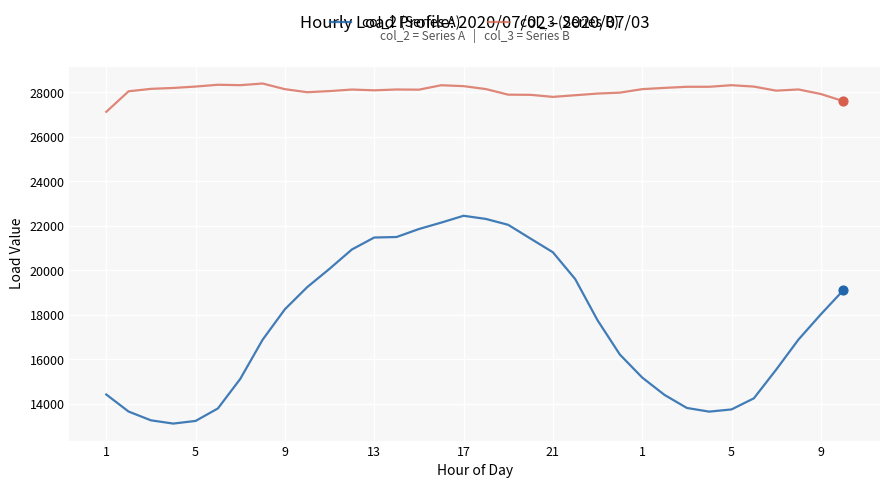

Which series has the widest spread of values?

col_2 (Series A)